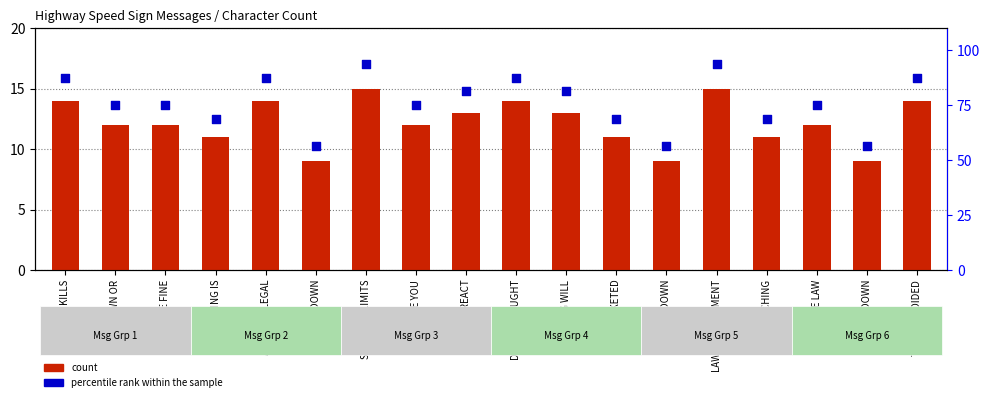

Which series has the largest total across all categories?

percentile rank within the sample